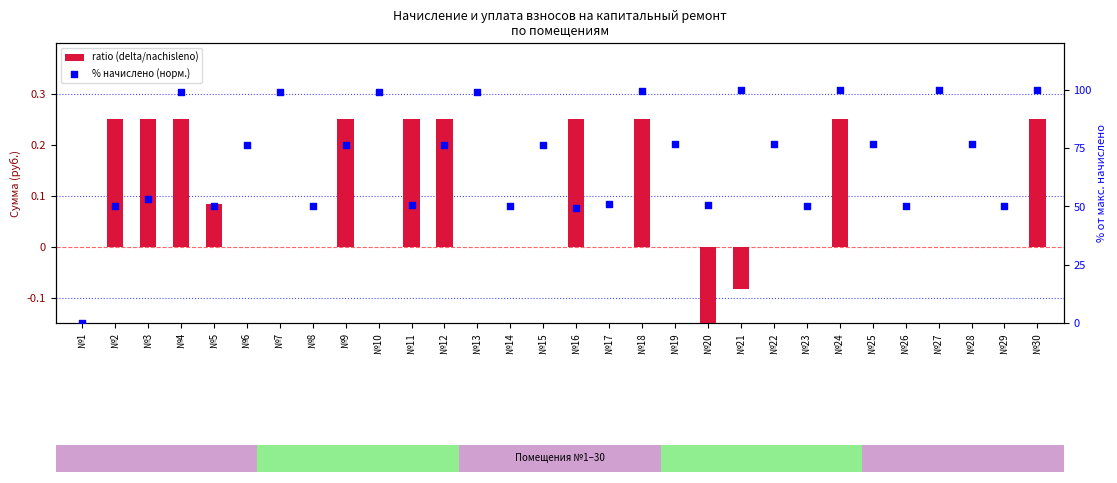

Which series has the widest spread of Y values?

% начислено (норм.)